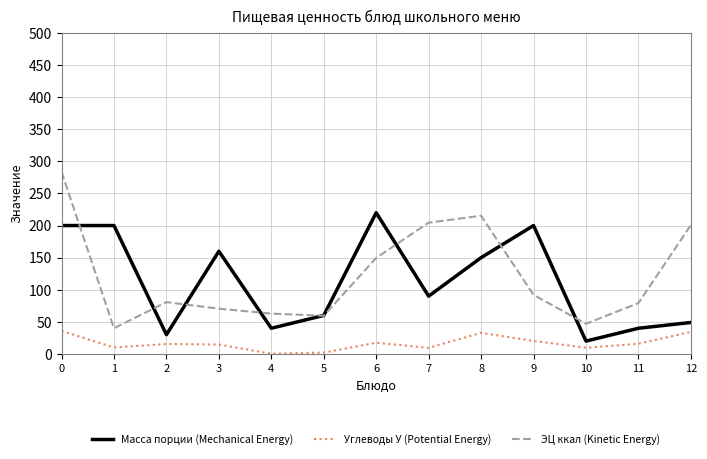

What are all the series names shown in the legend?

Масса порции (Mechanical Energy), Углеводы У (Potential Energy), ЭЦ ккал (Kinetic Energy)